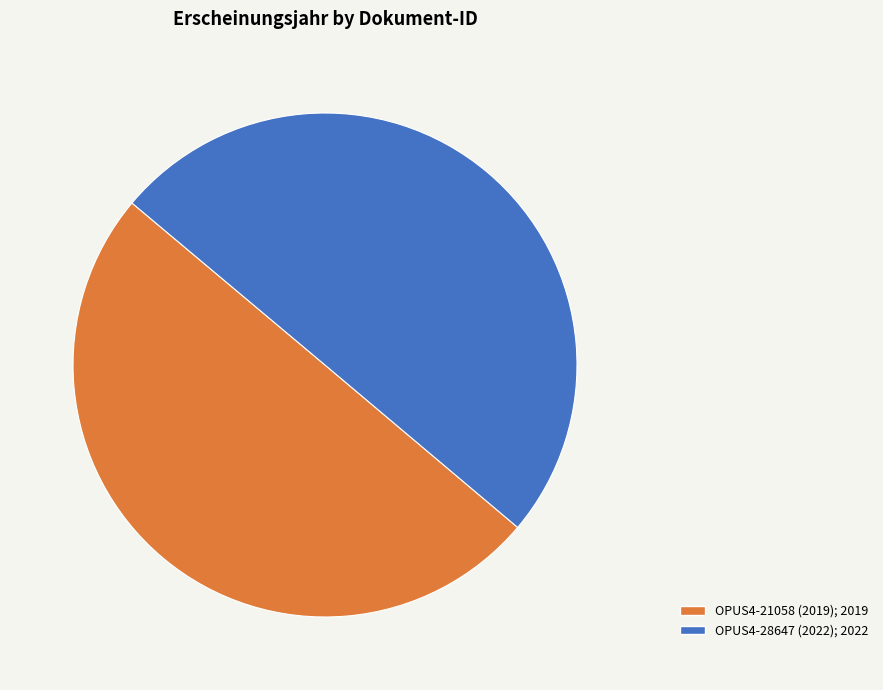

Combined, do OPUS4-21058 (2019) and OPUS4-28647 (2022) account for over 50%?

Yes